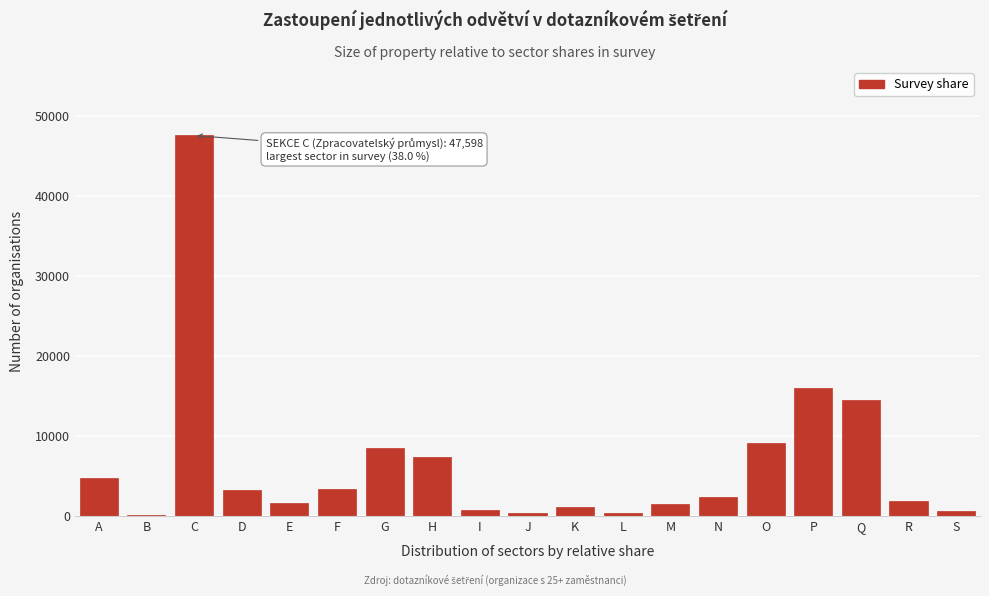

Which has a higher value, J or C?

C